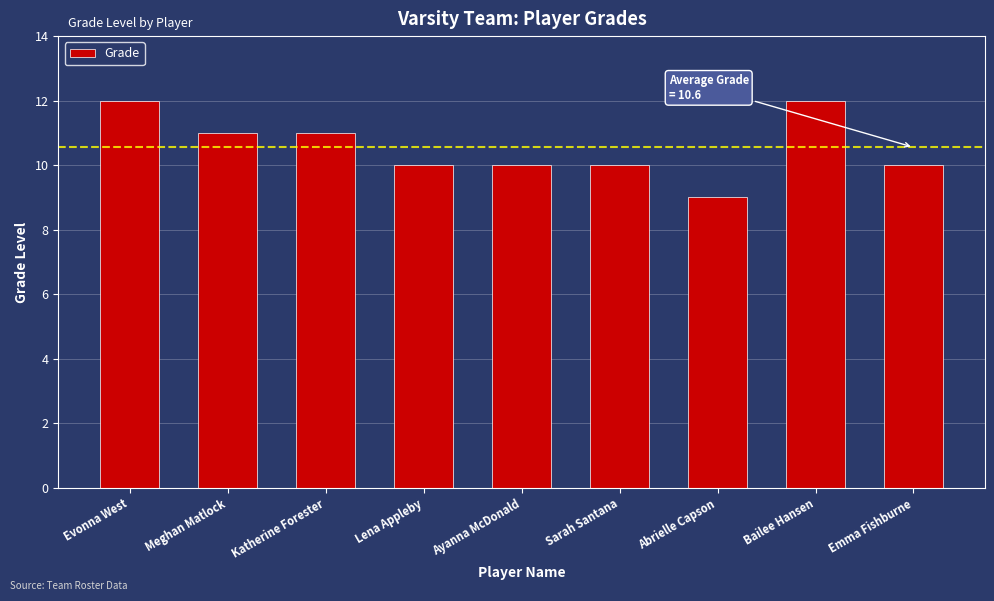

Between Sarah Santana and Abrielle Capson, which is larger?

Sarah Santana